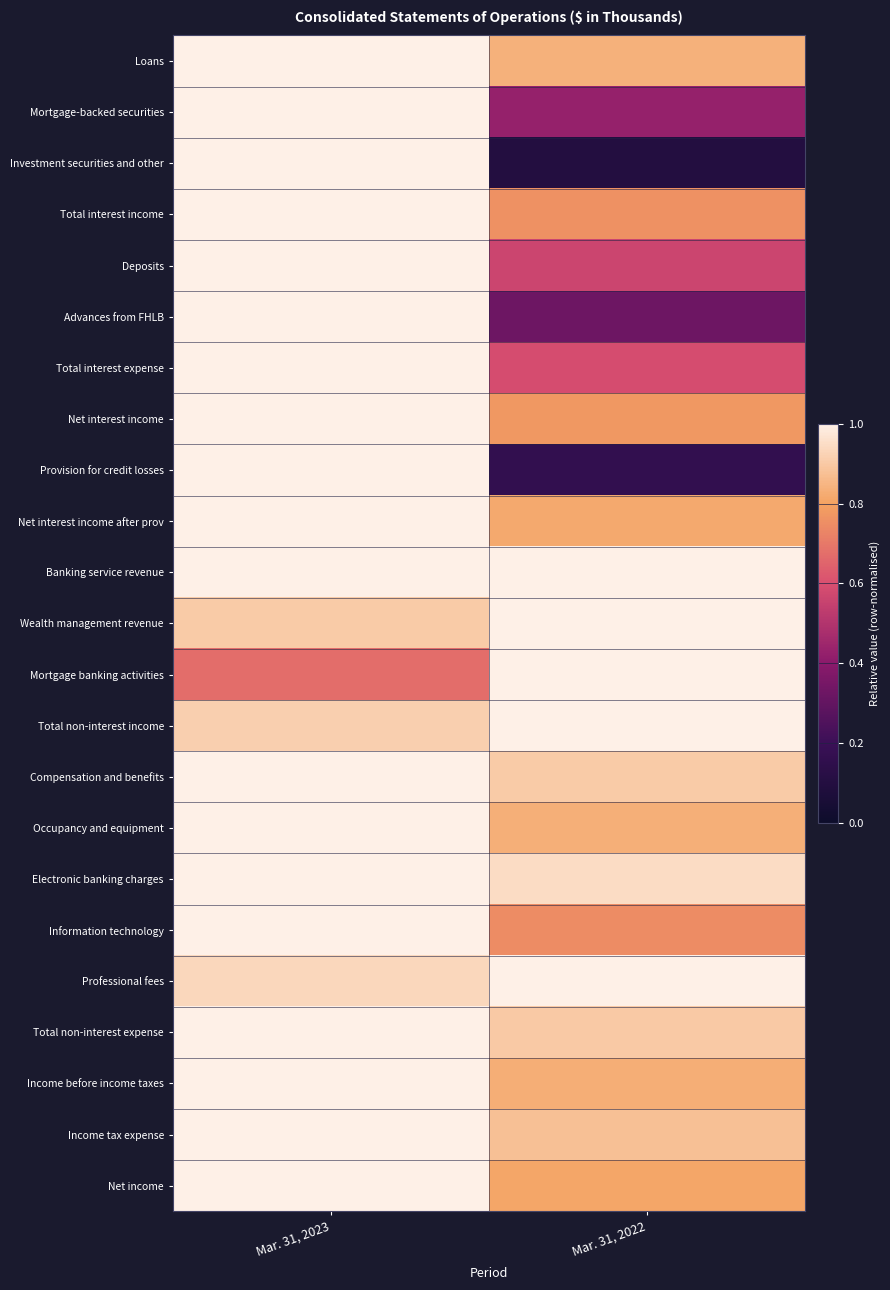

At which category does the chart reach its minimum across all series?

Mar. 31, 2022